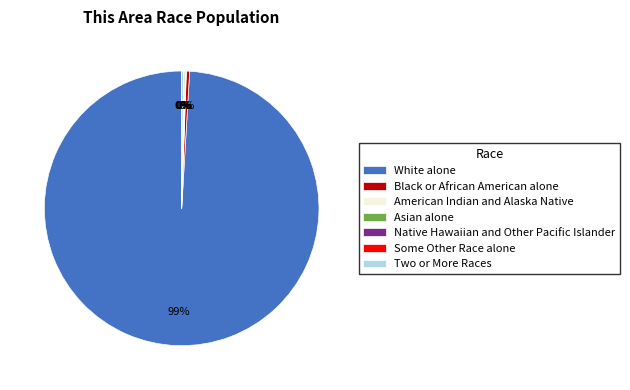

Which slice is the largest?

White alone